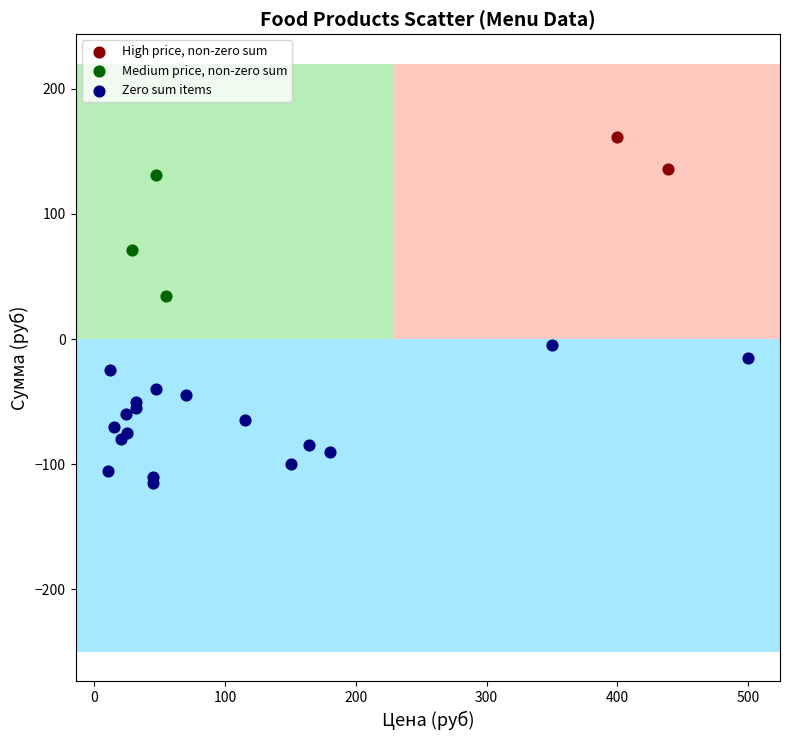

What are all the series names shown in the legend?

High price, non-zero sum, Medium price, non-zero sum, Zero sum items